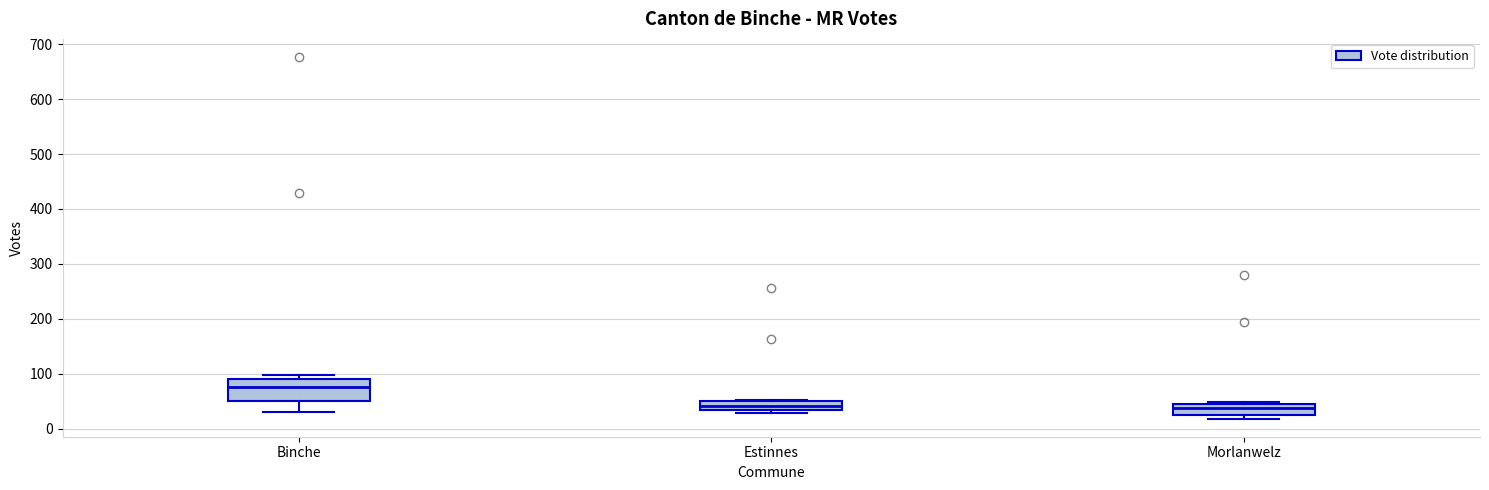

Where does the lower whisker of the box for Binche end on the y-axis? The values are not printed on the chart, so give them approximately, as read against the axis.

30